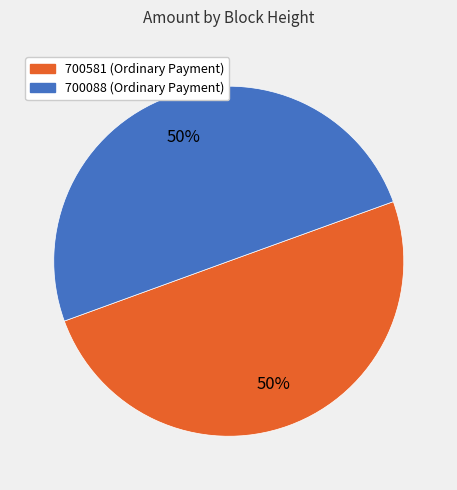

Do 700581 and 700088 together represent more than half of the pie?

Yes